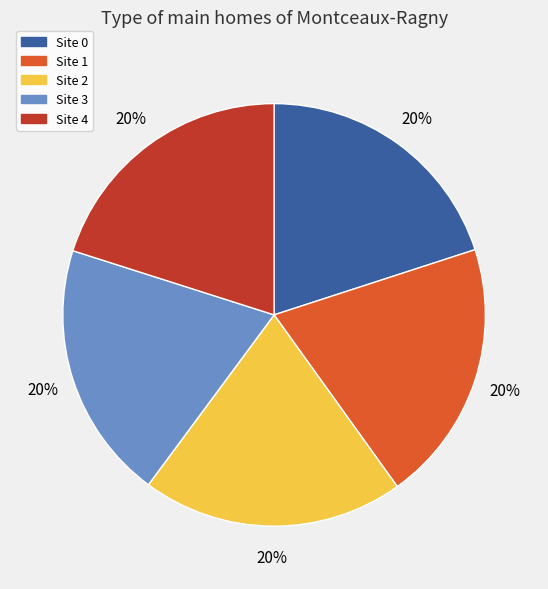

Does any single category account for the majority?

No